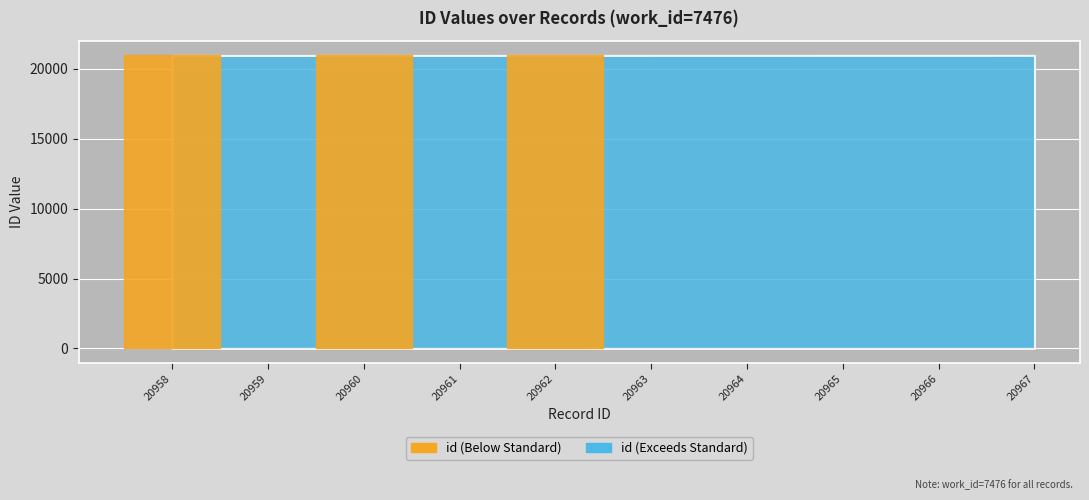

The value at 20961 is 20961. True or false?

True